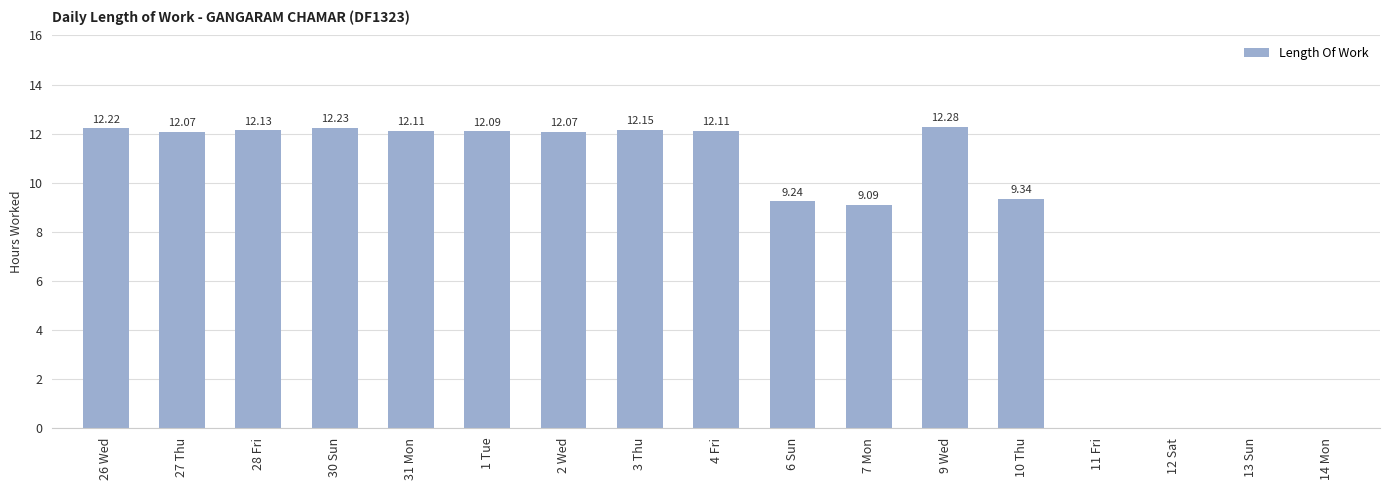

Reading left to right, extract all data points from this chart.

26 Wed=12.2	27 Thu=12.1	28 Fri=12.1	30 Sun=12.2	31 Mon=12.1	1 Tue=12.1	2 Wed=12.1	3 Thu=12.2	4 Fri=12.1	6 Sun=9.2	7 Mon=9.1	9 Wed=12.3	10 Thu=9.3	11 Fri=0.0	12 Sat=0.0	13 Sun=0.0	14 Mon=0.0